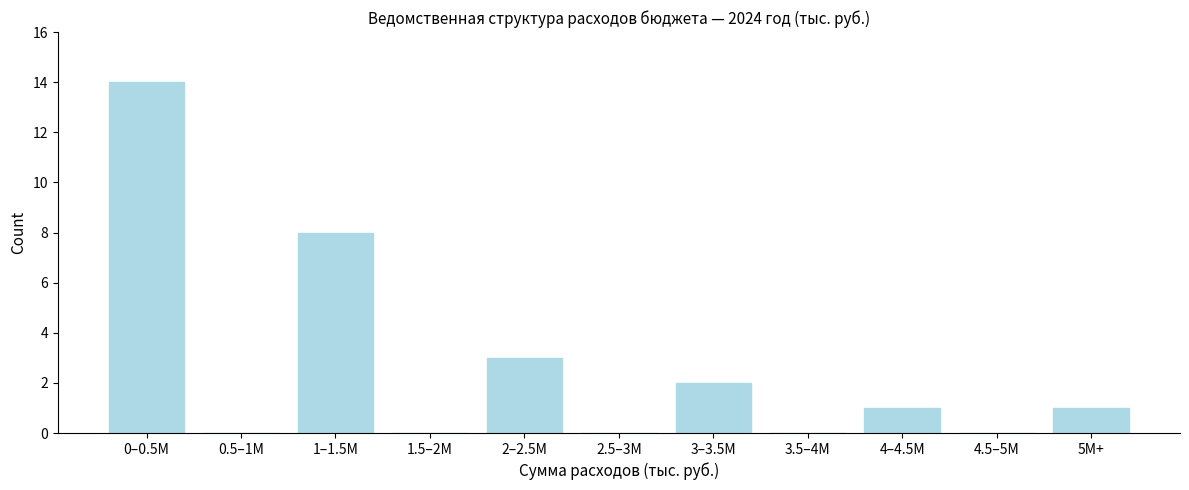

Reading left to right, what are all the values shown in this chart?

0–0.5M=14	0.5–1M=0	1–1.5M=8	1.5–2M=0	2–2.5M=3	2.5–3M=0	3–3.5M=2	3.5–4M=0	4–4.5M=1	4.5–5M=0	5M+=1